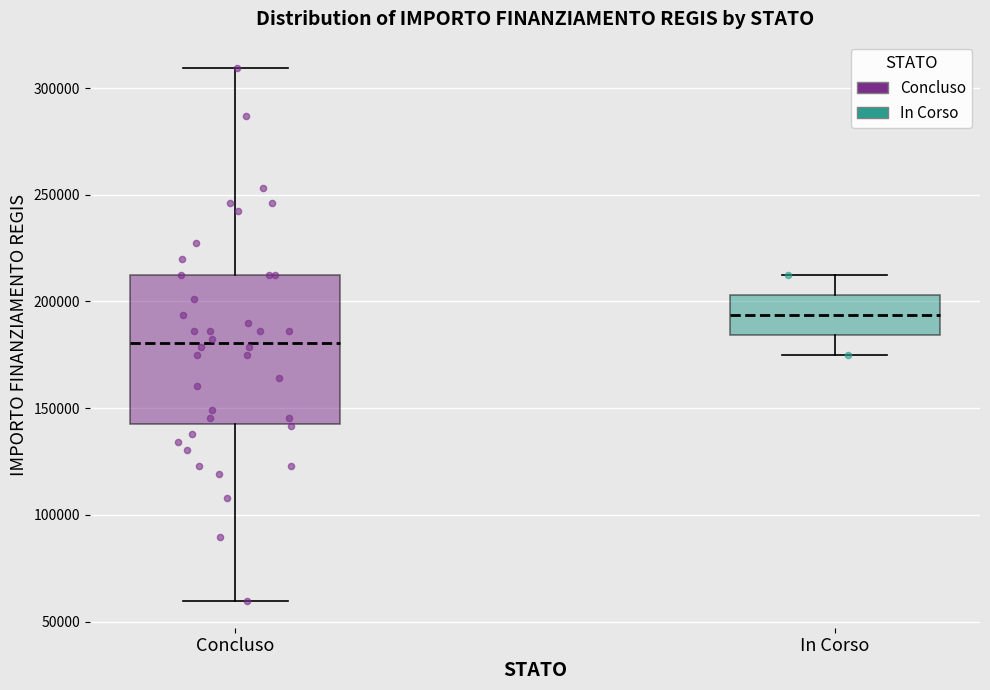

Where is the upper edge of the box for In Corso on the y-axis? The values are not printed on the chart, so give them approximately, as read against the axis.

205000